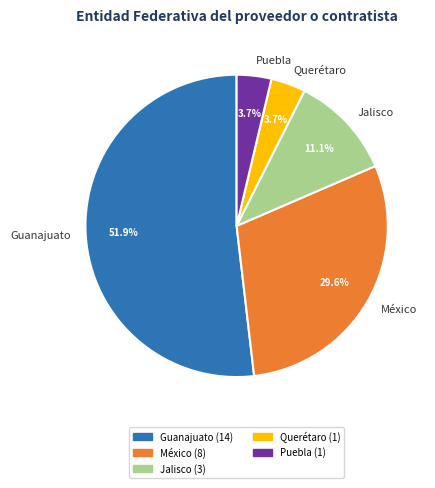

Which category has the biggest portion of the pie?

Guanajuato